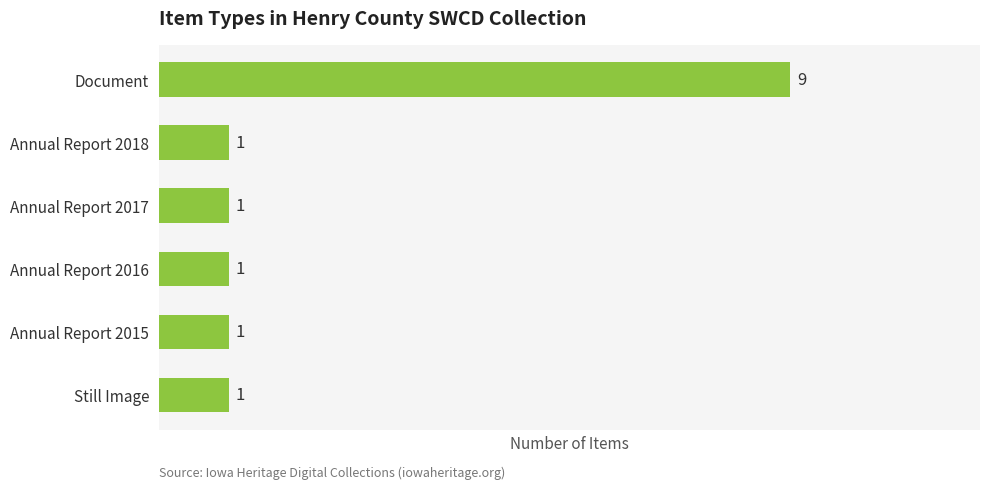

What is the minimum value shown in the chart?

1